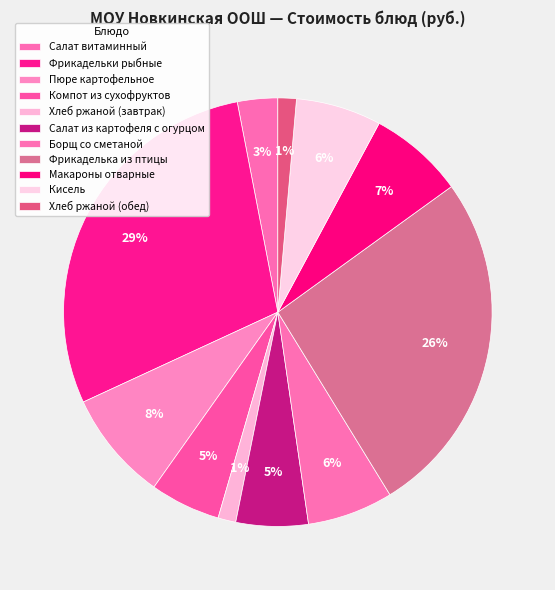

Is Компот из сухофруктов the majority of the pie?

No